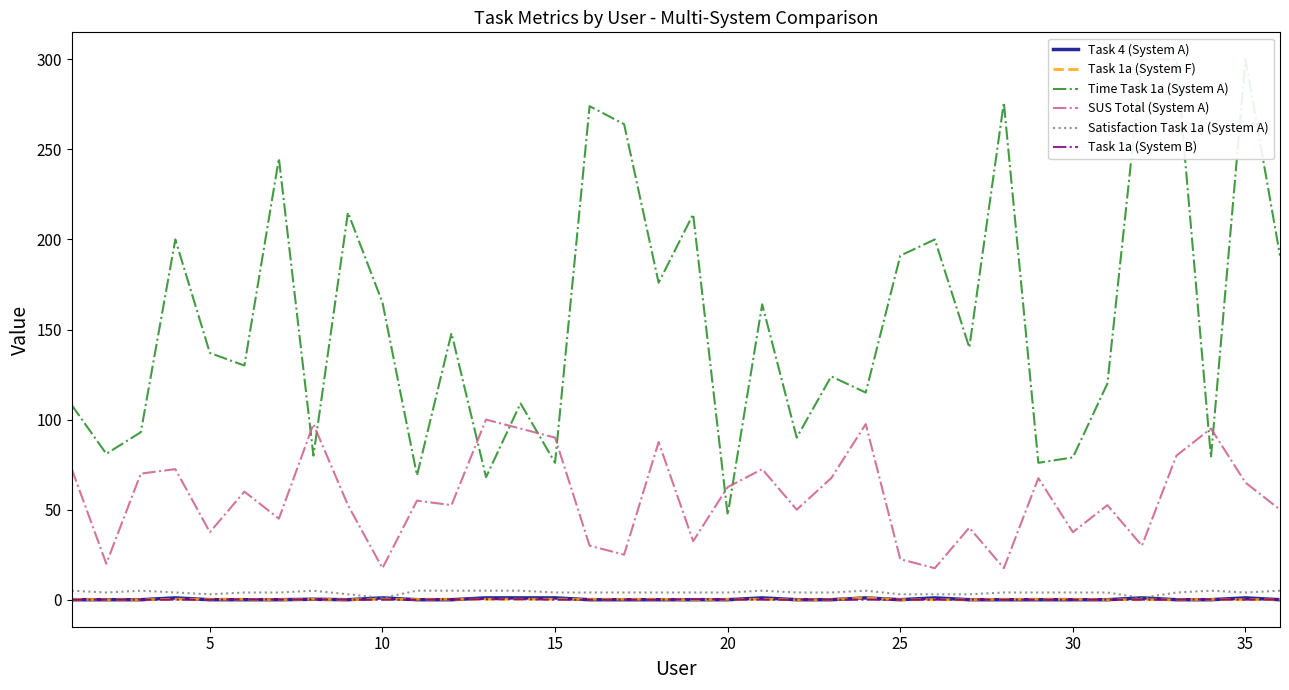

True or false: SUS Total (System A) and Task 1a (System F) intersect in this chart.

False